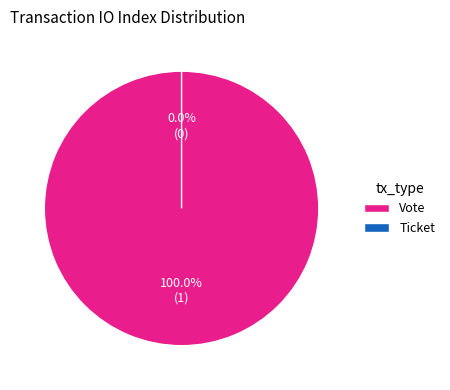

What is the largest slice in the pie chart?

Vote